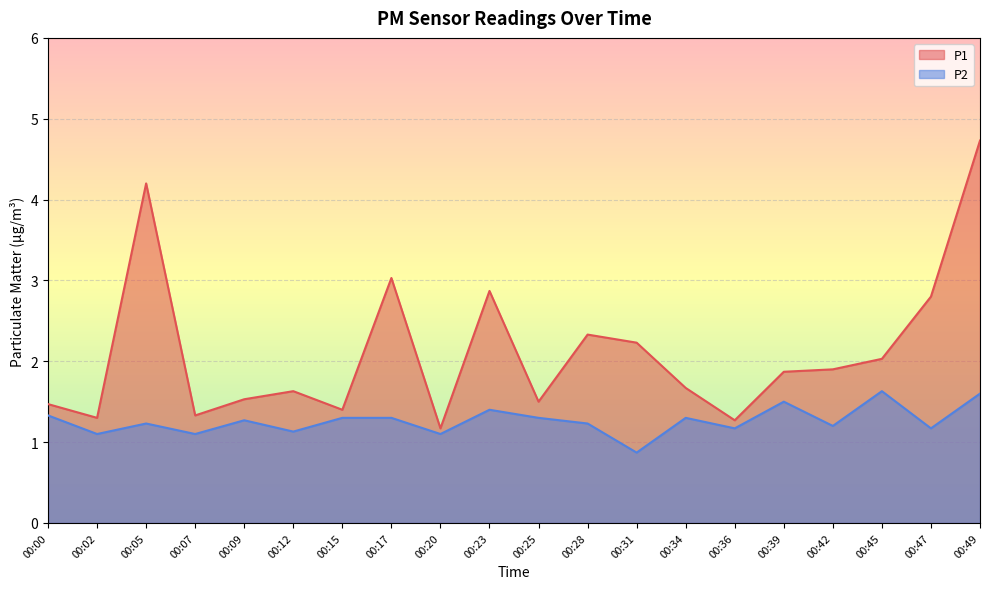

What is the sum of all P1 values?

42.3